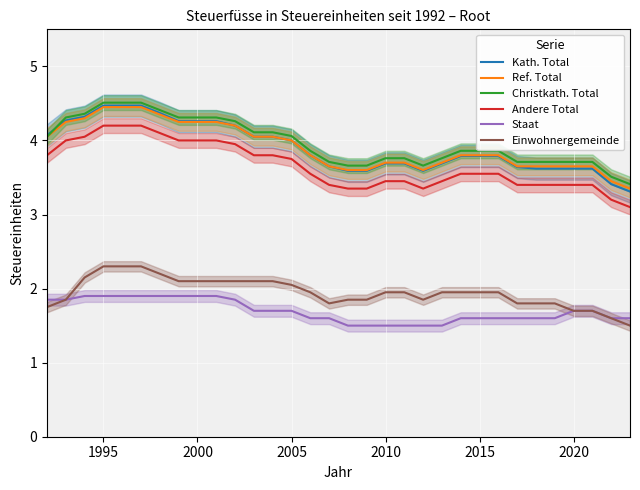

At how many categories does at least one series exceed 3?

32